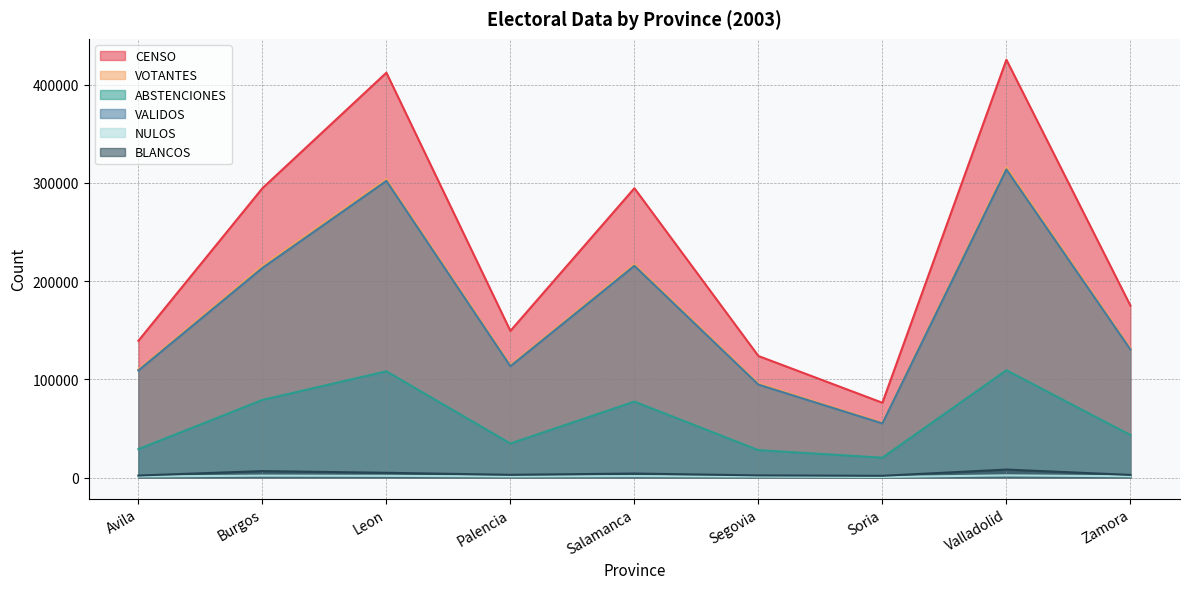

The value of ABSTENCIONES at Avila is 29049. True or false?

True